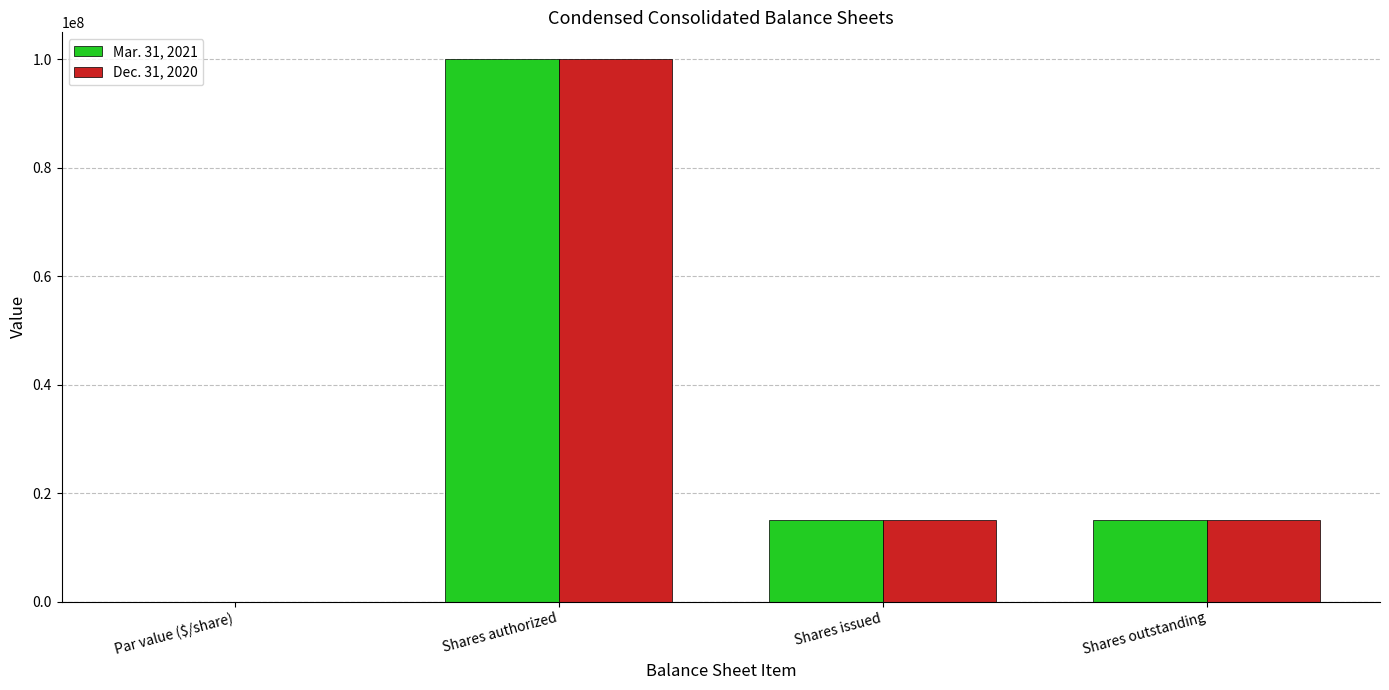

Which category has the highest value across all series?

Shares authorized